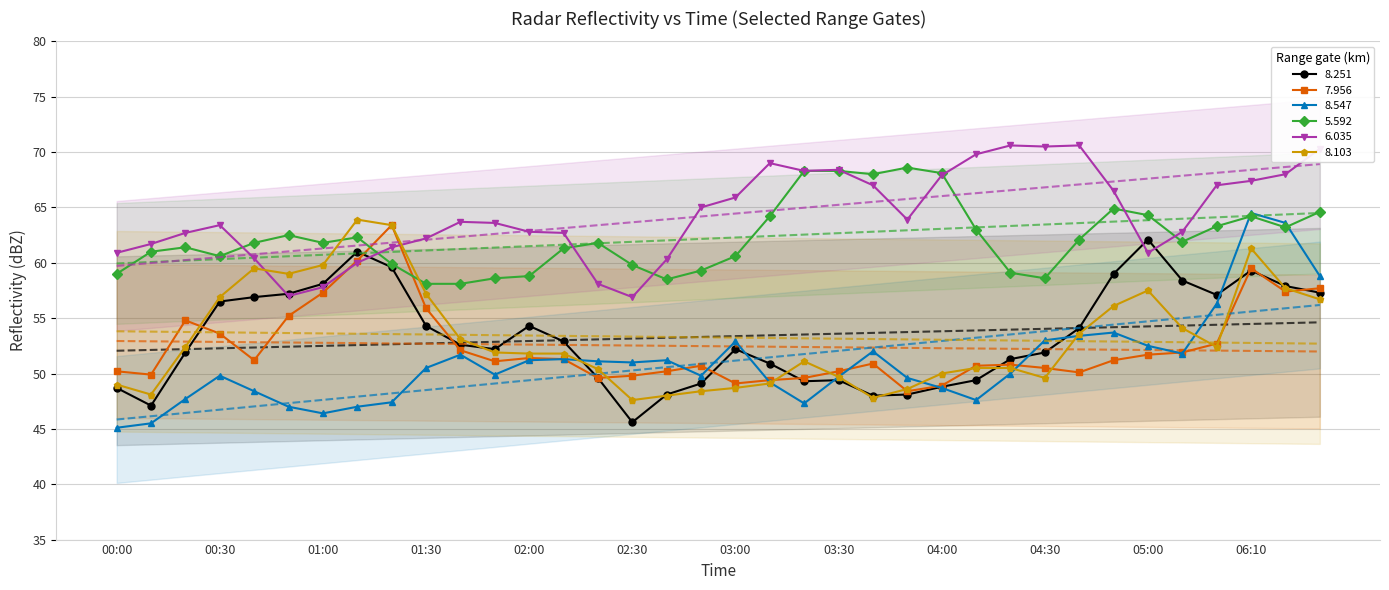

Is it true that 8.103 equals 65.6 at 03:30?

False